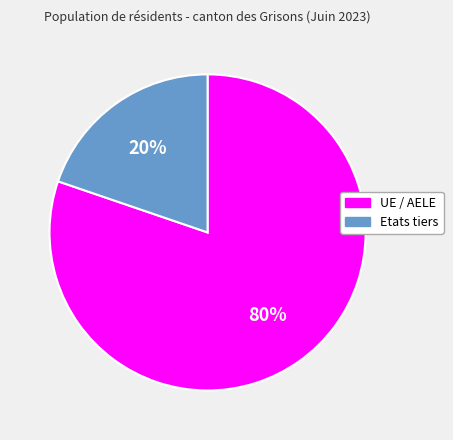

How many slices are in this pie chart?

2